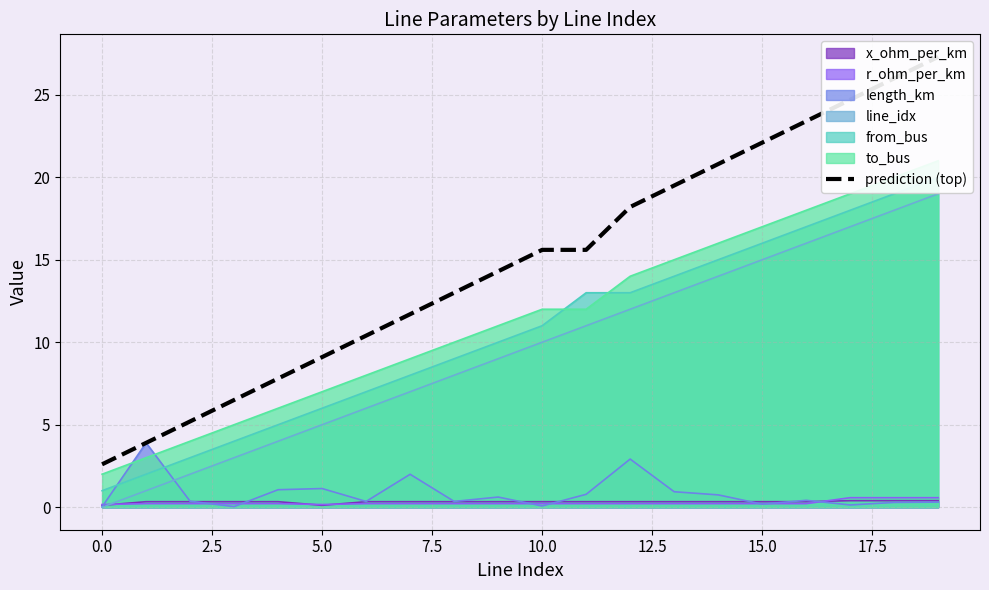

Is it true that the value at 10 is 27.9?

False